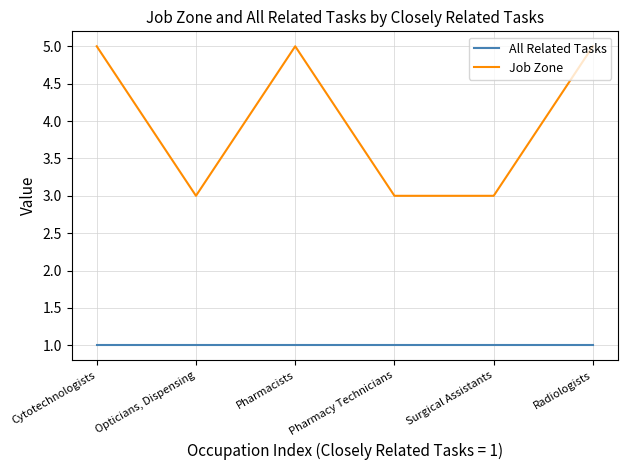

The value of Job Zone at Surgical Assistants is 3. True or false?

True